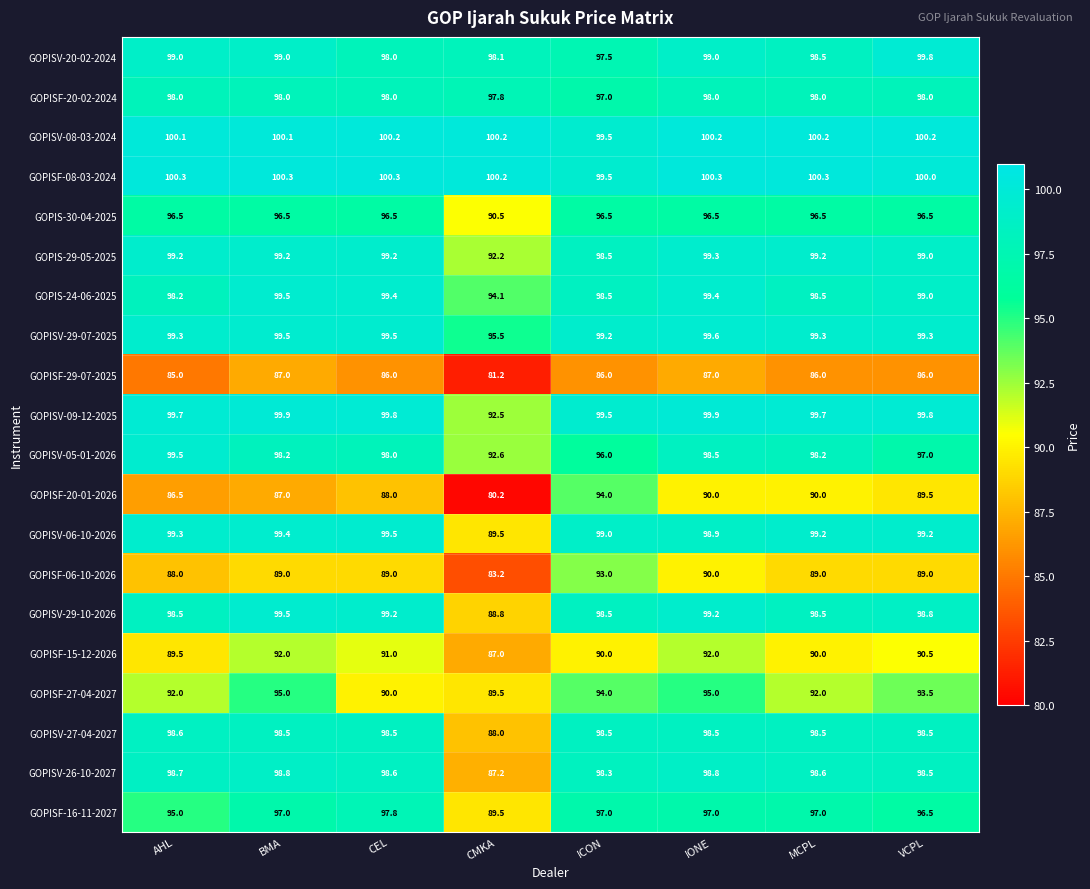

The GOPISV-05-01-2026 series shows 43.3 at CMKA. True or false?

False